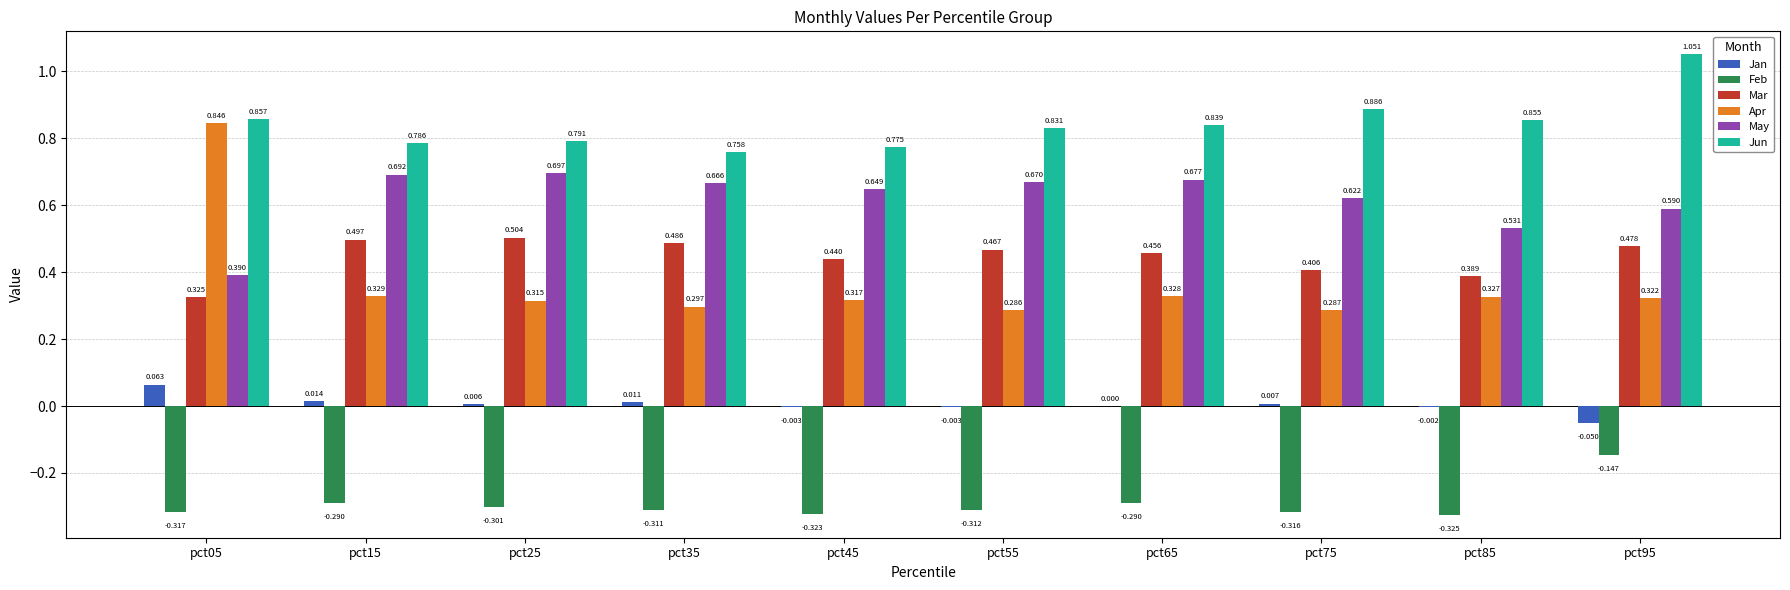

Which label corresponds to the largest value in the chart?

pct95